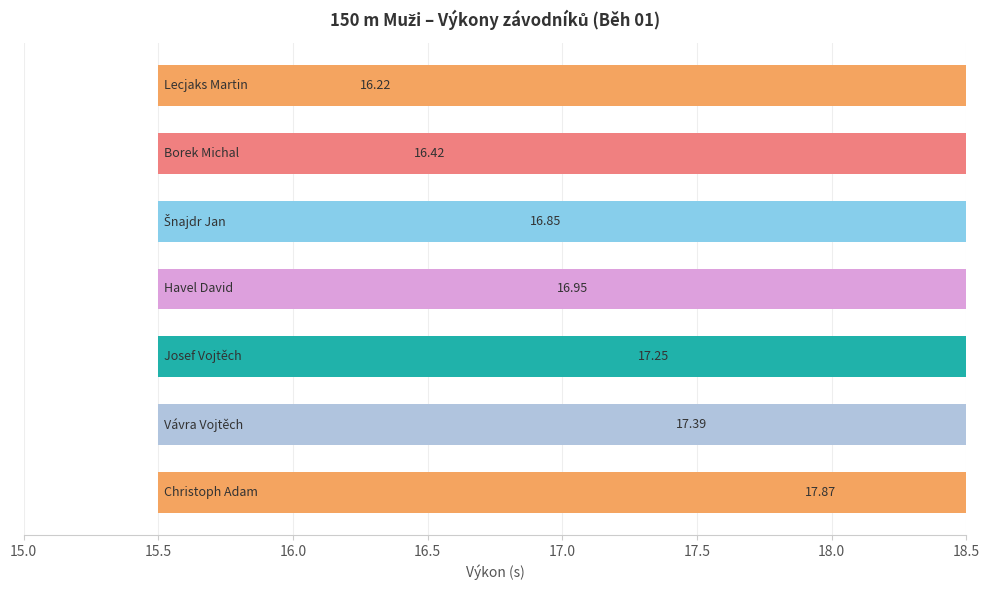

What is the value of the 6th bar from the left?

16.4